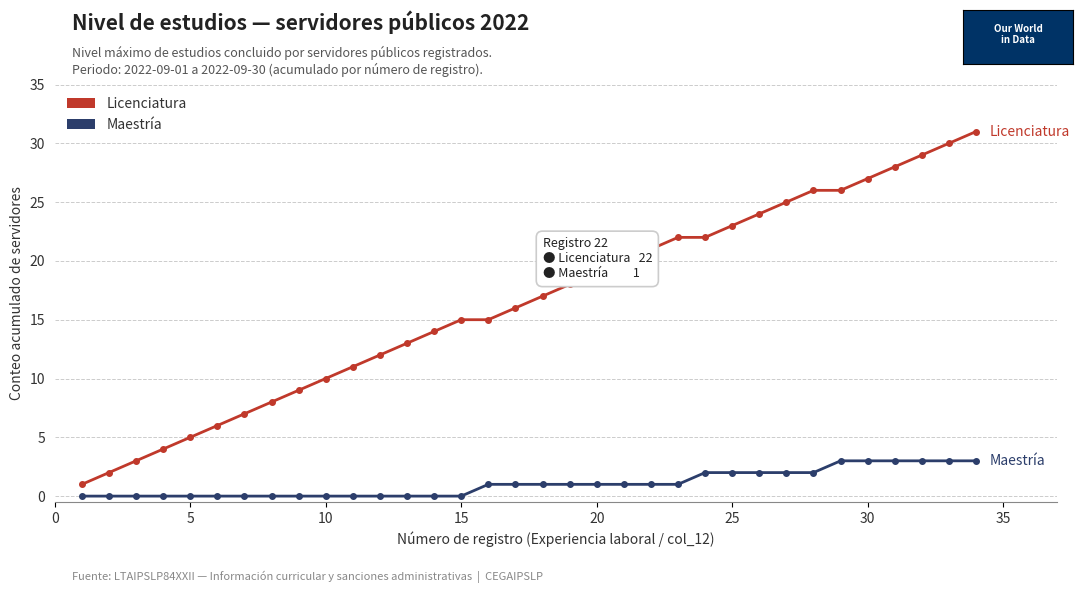

How many series are shown in this chart?

2